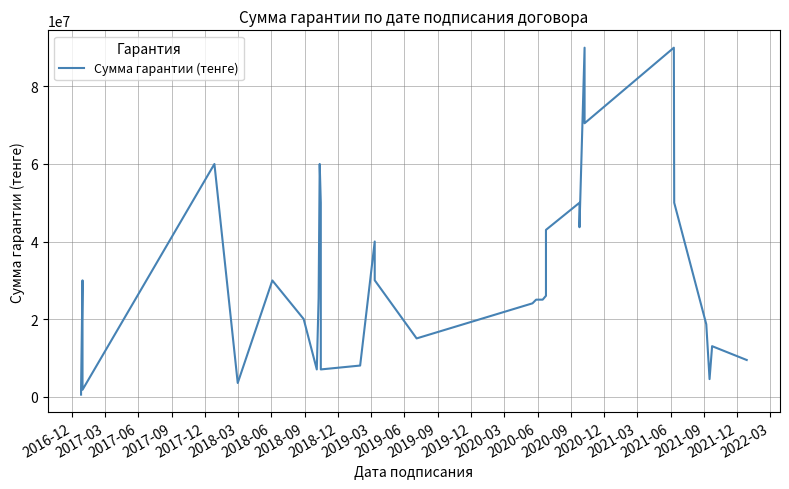

True or false: there are more than 0 points higher than both neighbors.

True